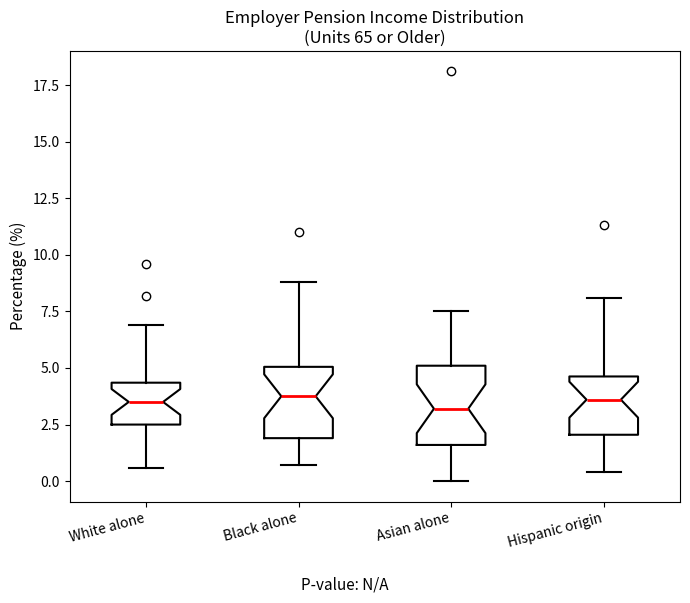

Reading left to right, read every box against the y-axis: the position of its median line, the range the box covers, and the ends of its whiskers. The values are not printed on the chart, so give them approximately, as read against the axis.

White alone: median 3.5, box 2.5 to 4.5, whiskers 0.5 to 7.0
Black alone: median 4.0, box 2.0 to 5.0, whiskers 0.5 to 9.0
Asian alone: median 3.0, box 1.5 to 5.0, whiskers 0.0 to 7.5
Hispanic origin: median 3.5, box 2.0 to 4.5, whiskers 0.5 to 8.0